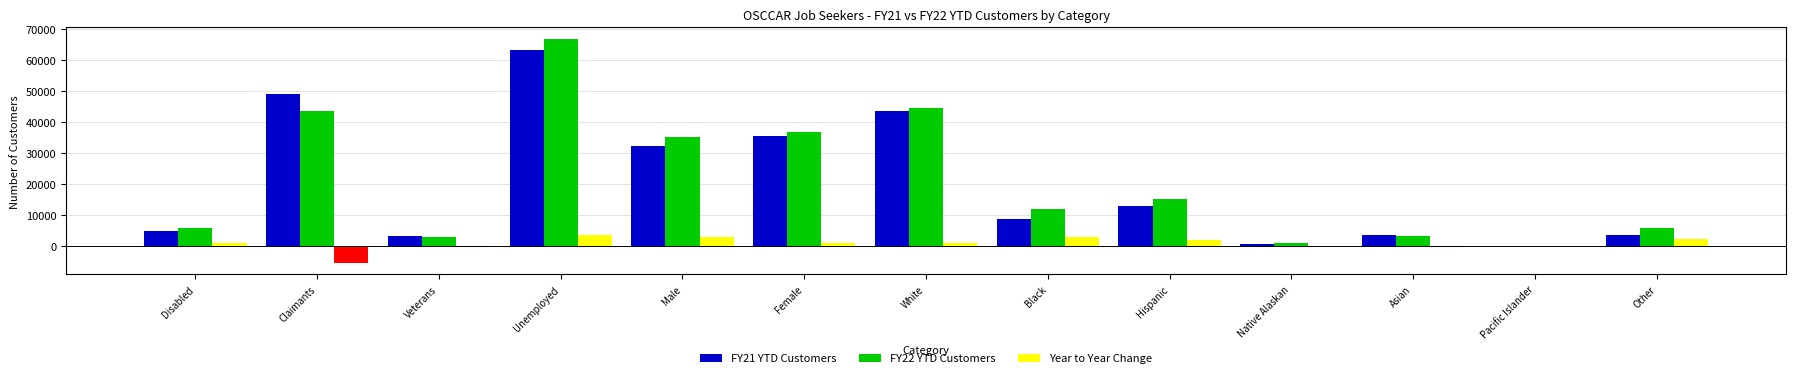

True or false: FY22 YTD Customers has a value of 17721 at Black.

False